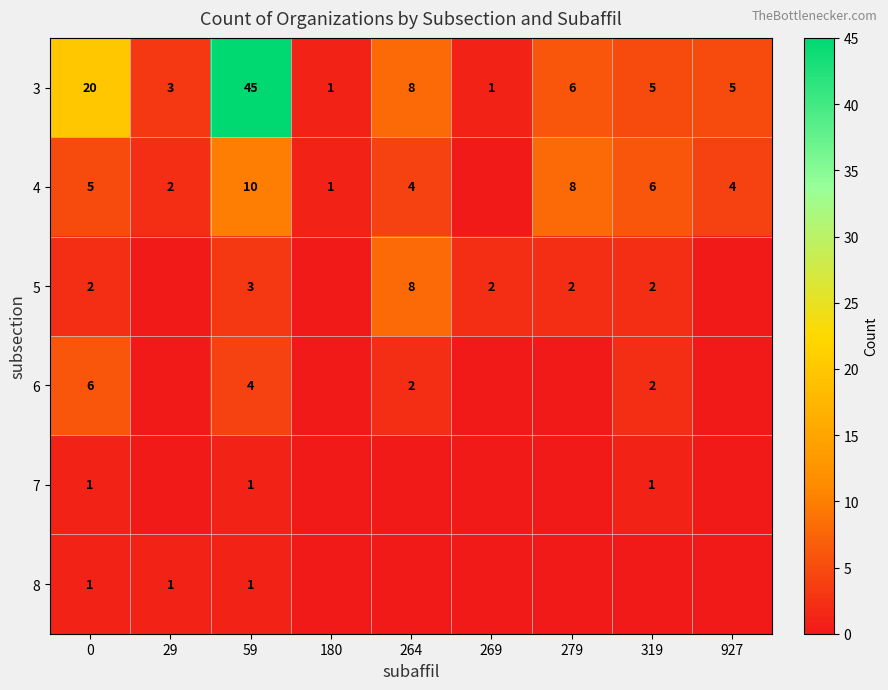

The 8 series shows 1 at 0. True or false?

True